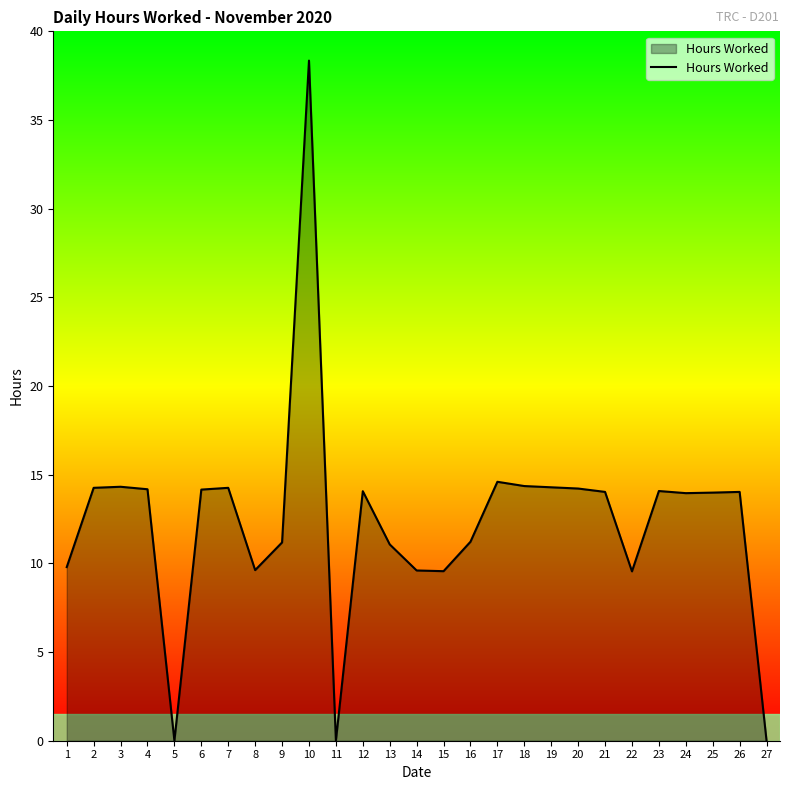

The chart shows a value of 14.0 at 25. True or false?

True